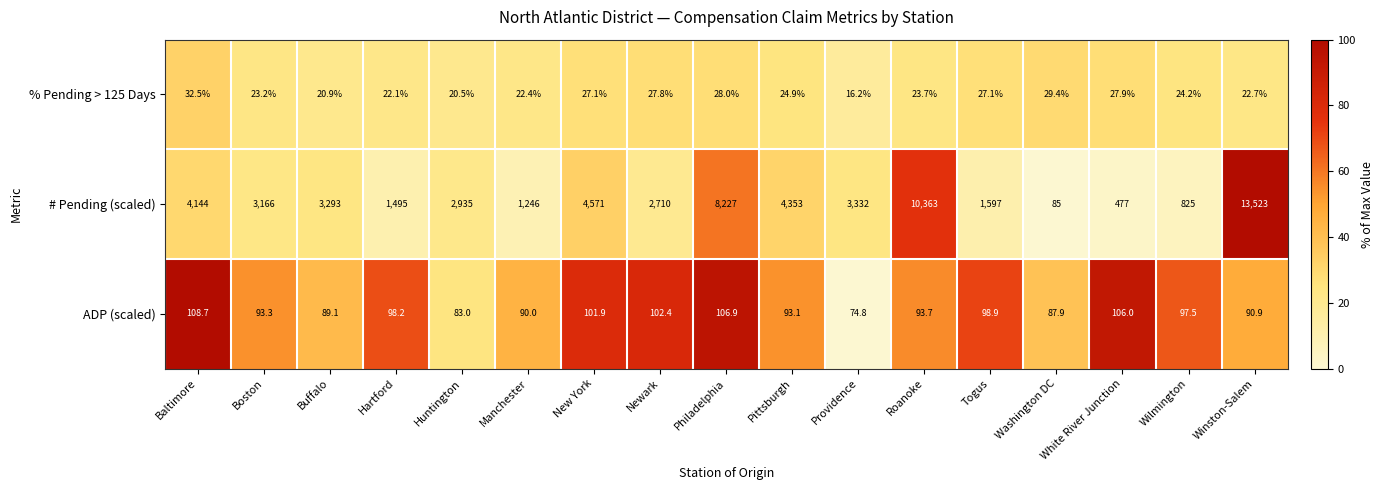

What is the difference between the highest and lowest values at Huntington?

2914.5